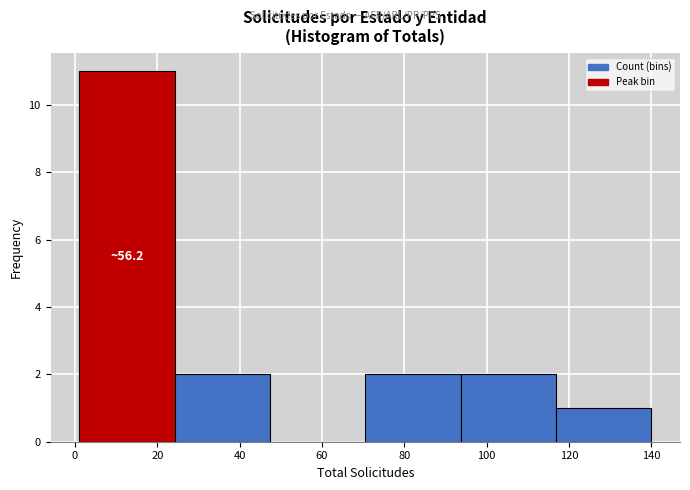

Over which range of the x-axis is the bar tallest?

2 to 24